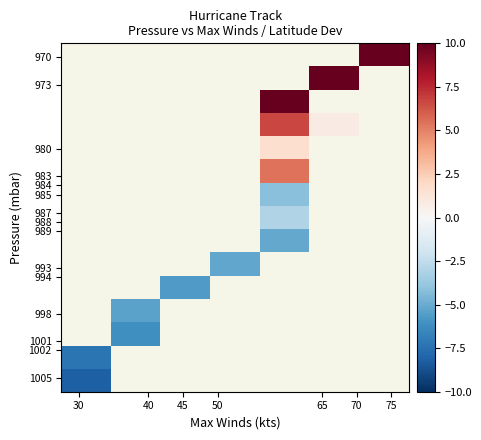

What is the greatest value displayed?

15.3